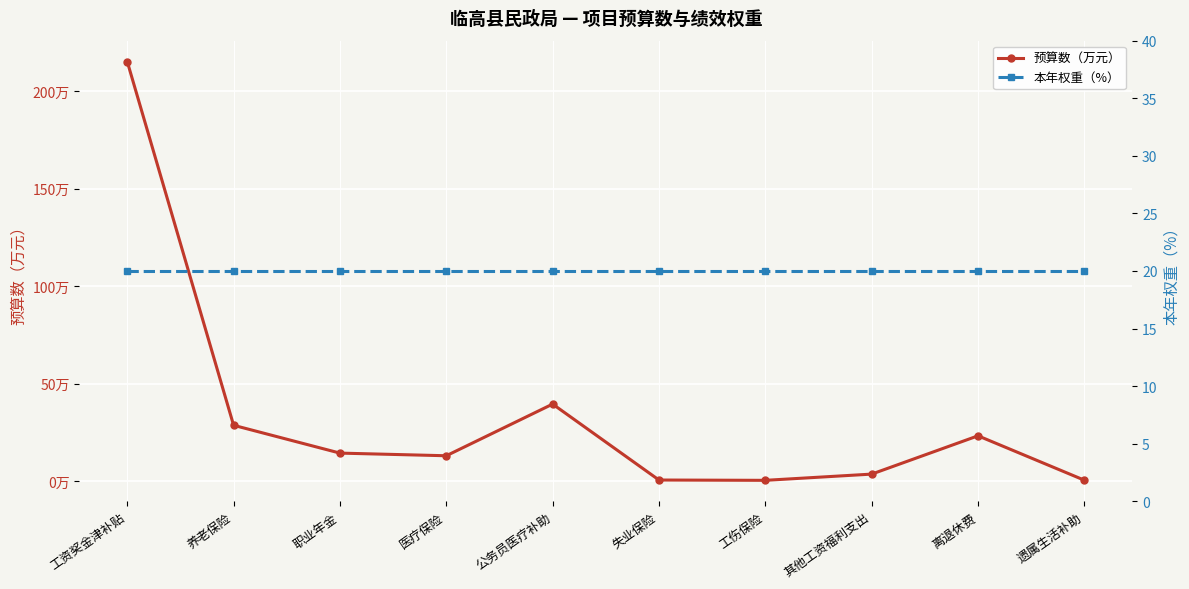

Is the value of 本年权重（%） at 失业保险 greater than the value of 预算数（万元） at 其他工资福利支出?

Yes